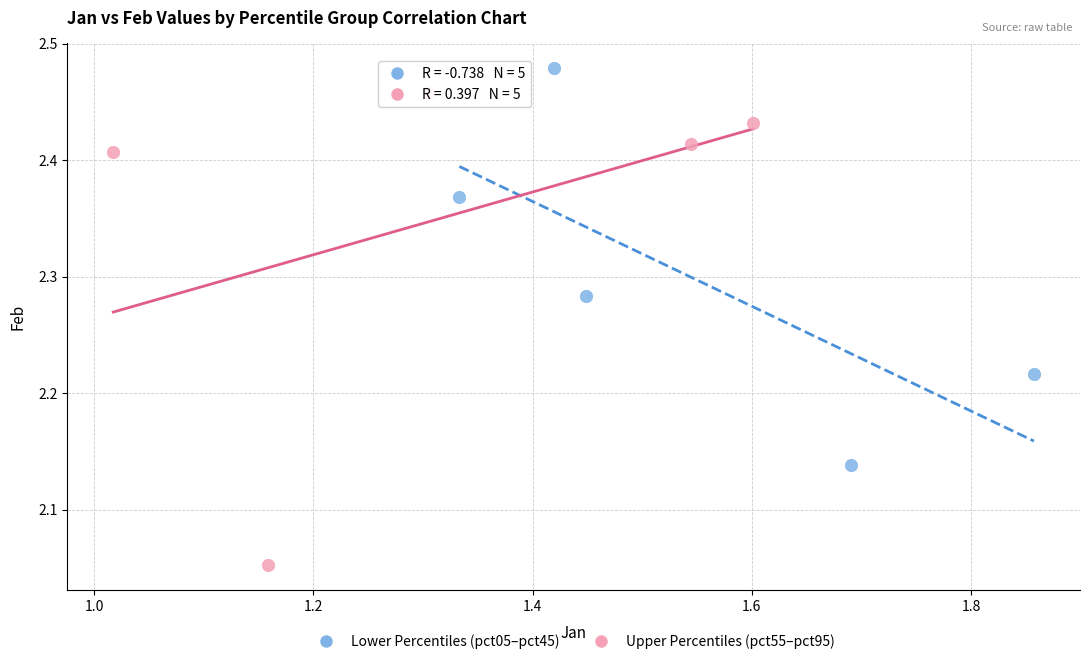

Which series contains the highest Y value?

Lower Percentiles (pct05–pct45)